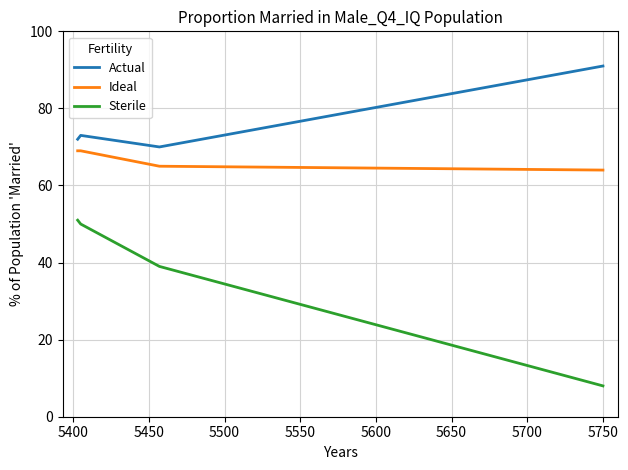

True or false: Sterile and Ideal intersect in this chart.

False